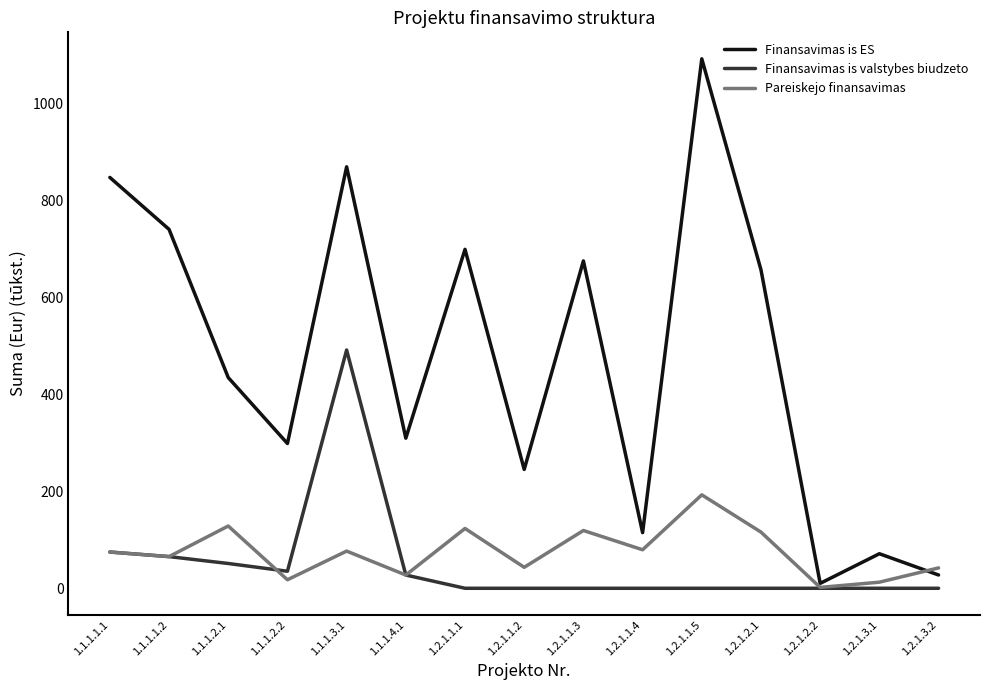

Does the chart display data point markers on the line(s)?

No